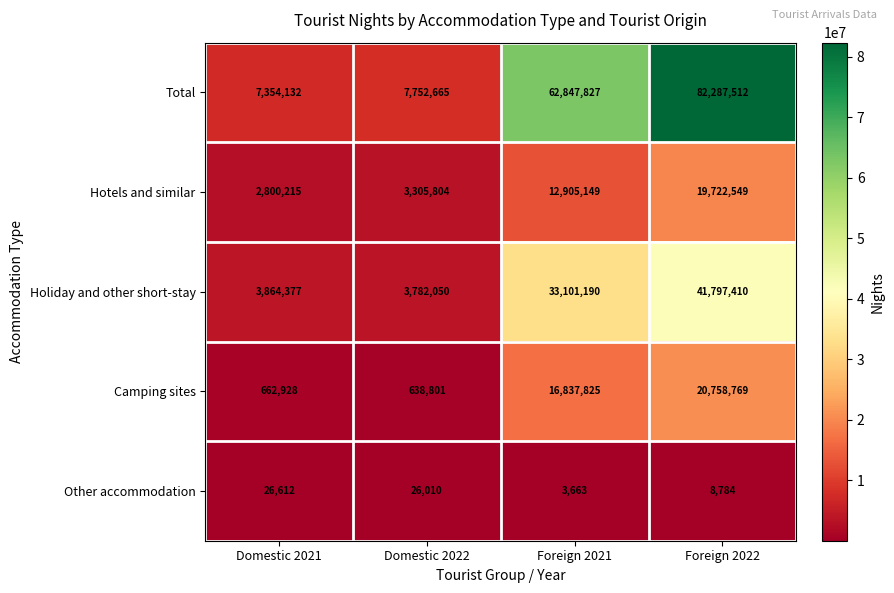

What is the difference between the Other accommodation values at Domestic 2021 and Foreign 2022?

17828